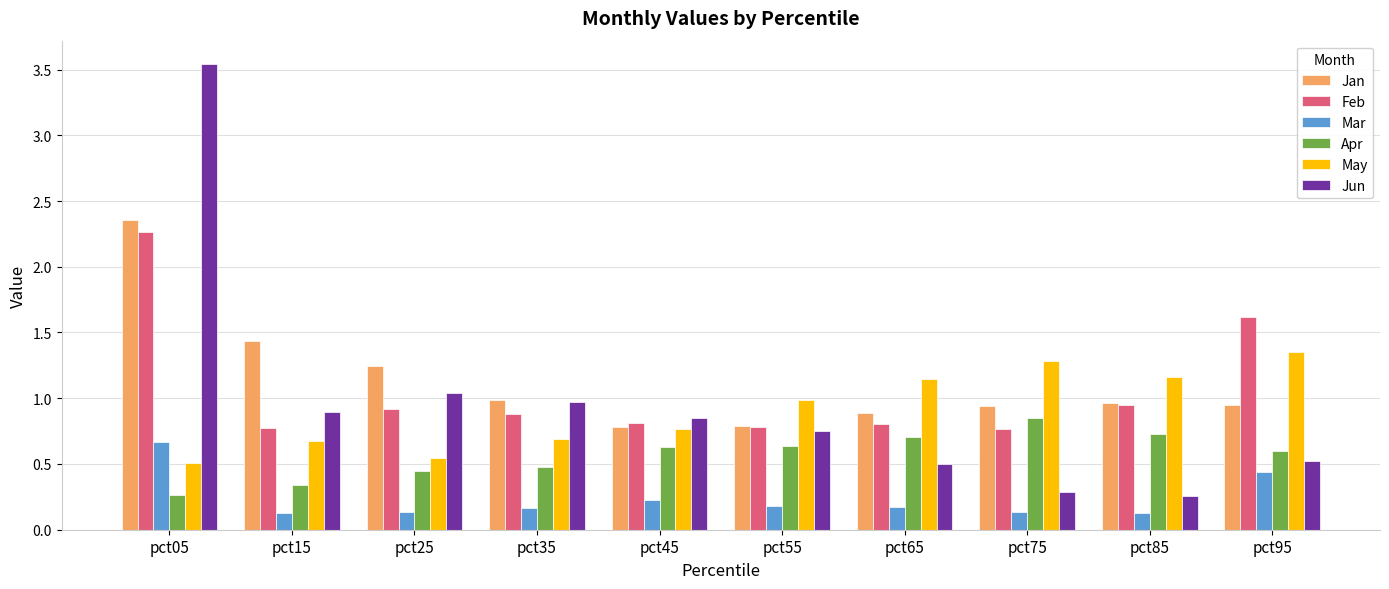

Where is Apr nearest to the value 0?

pct05